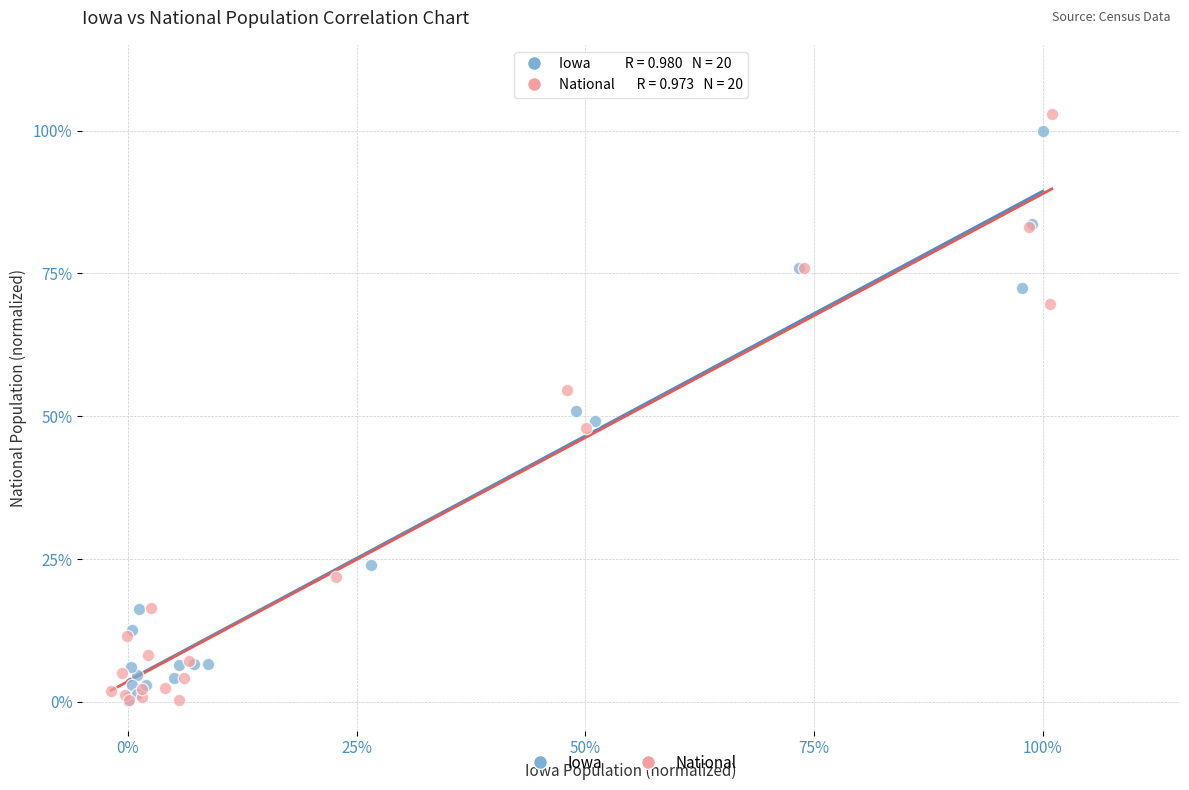

What are all the series names shown in the legend?

Iowa, National